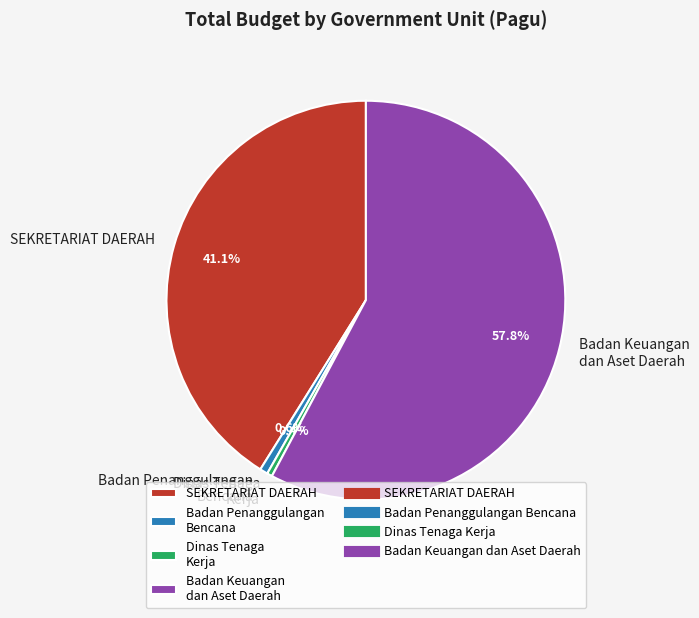

Does SEKRETARIAT DAERAH account for over 50% of the chart?

No